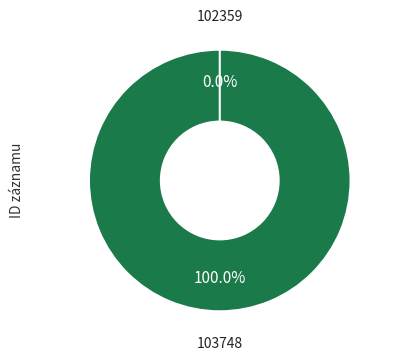

What is the majority slice?

103748